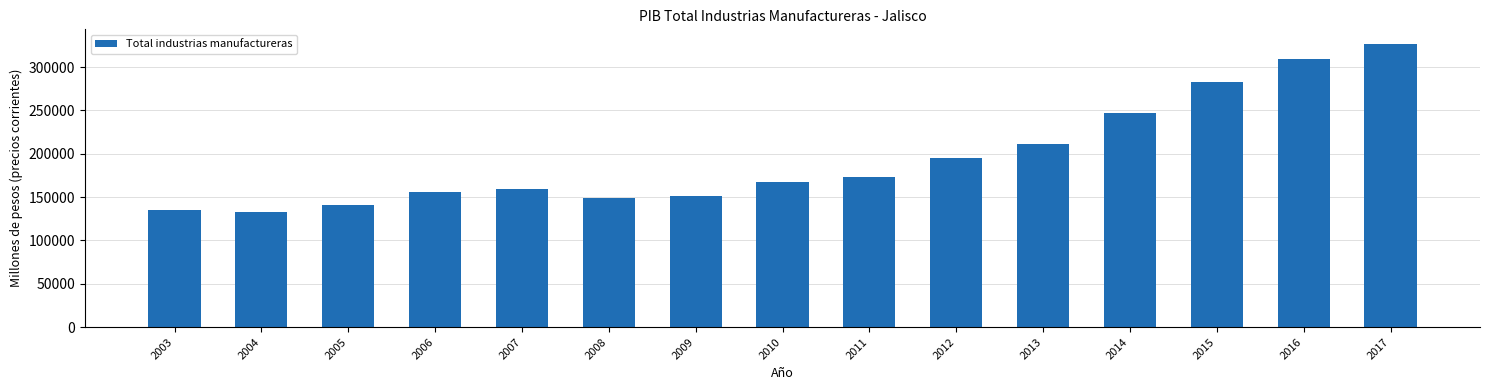

Is it true that the value at 2008 is 149528.6?

True